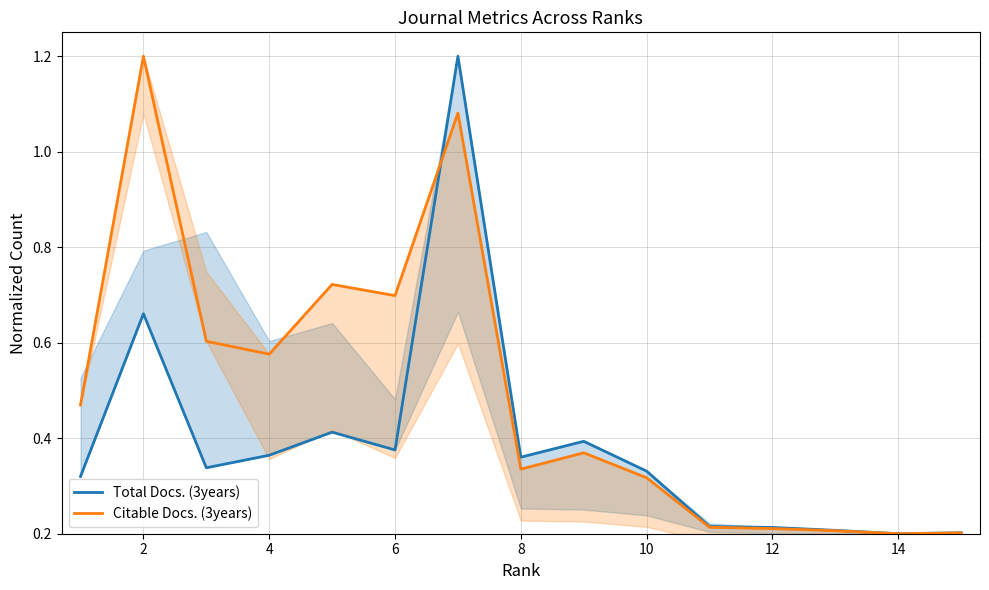

How many intersections are there between Citable Docs. (3years) and Total Docs. (3years)?

1